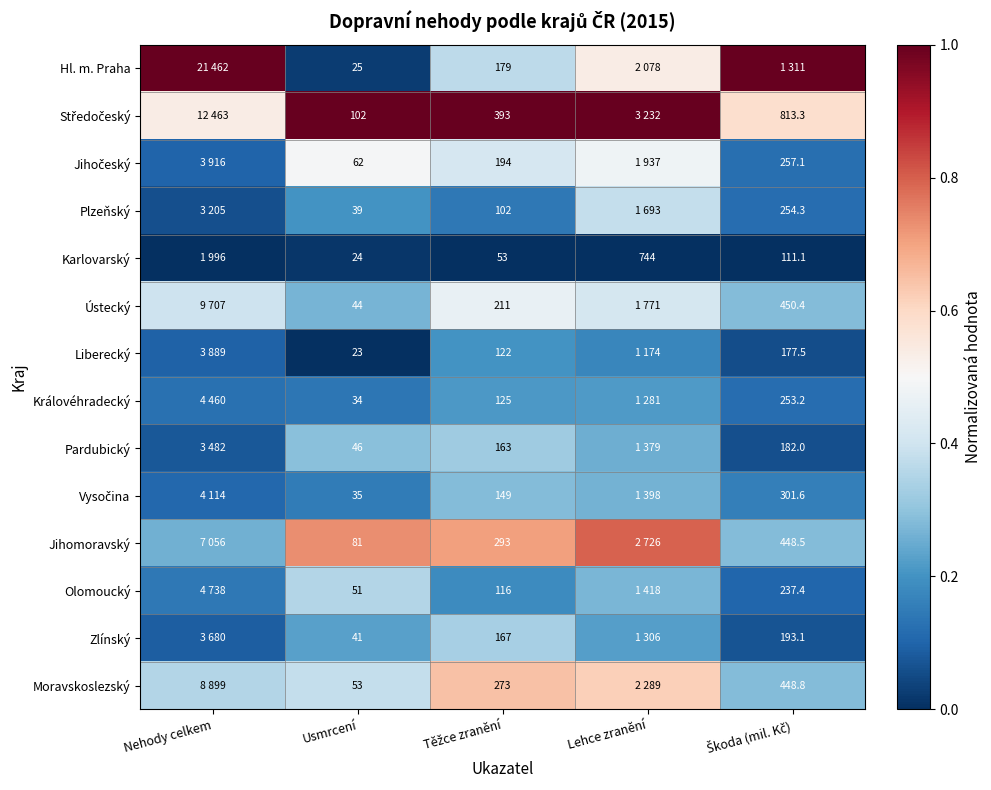

List the labels in order of Středočeský value, largest first.

Usmrcení, Těžce zranění, Lehce zranění, Škoda (mil. Kč), Nehody celkem